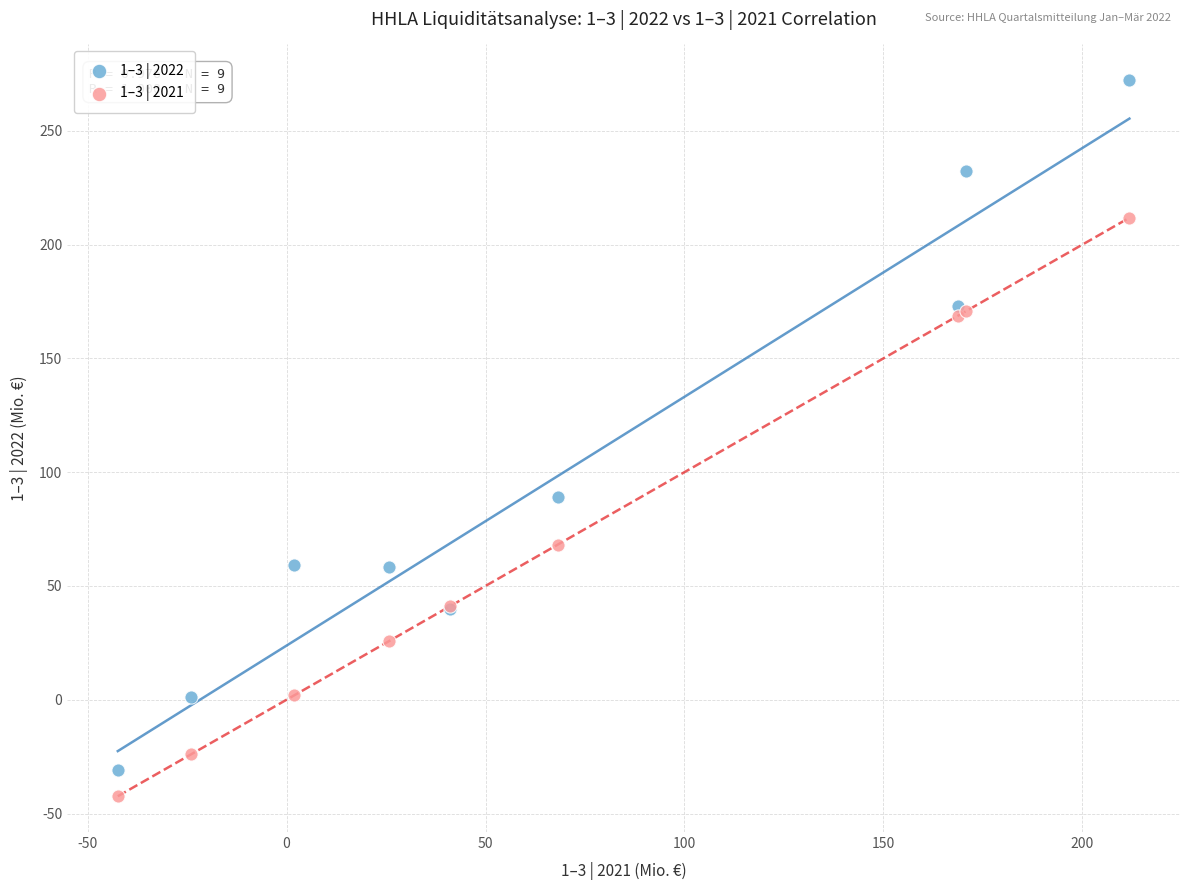

Across all series, what Y value is closest to 114?

89.1